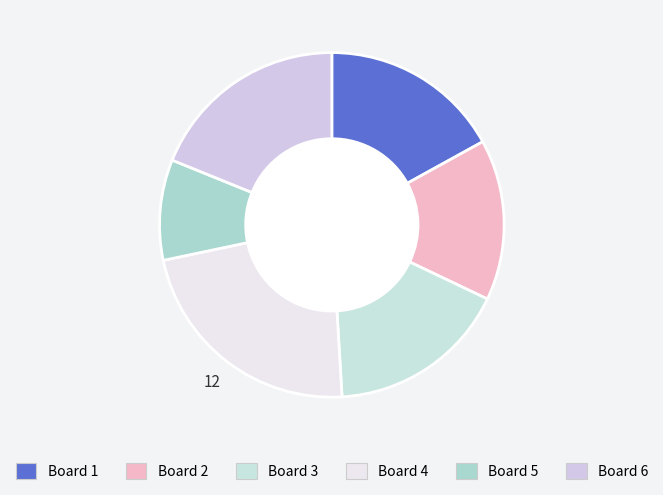

Which has a higher value, Board 2 or Board 1?

Board 1